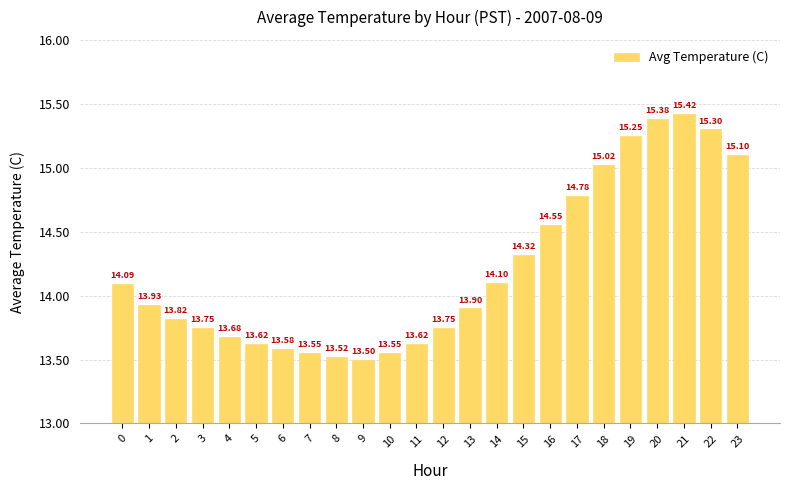

How many distinct data groups are displayed?

1